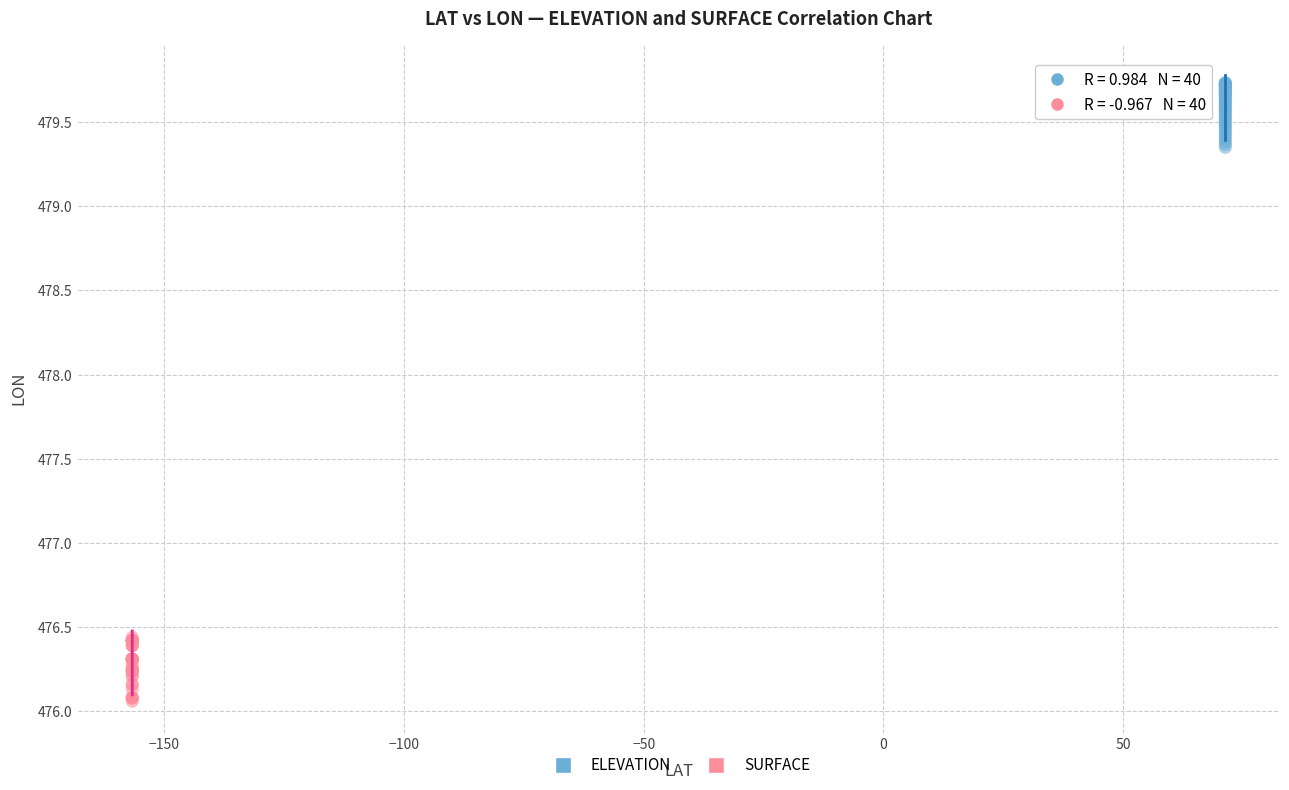

What are all the series names shown in the legend?

ELEVATION, SURFACE